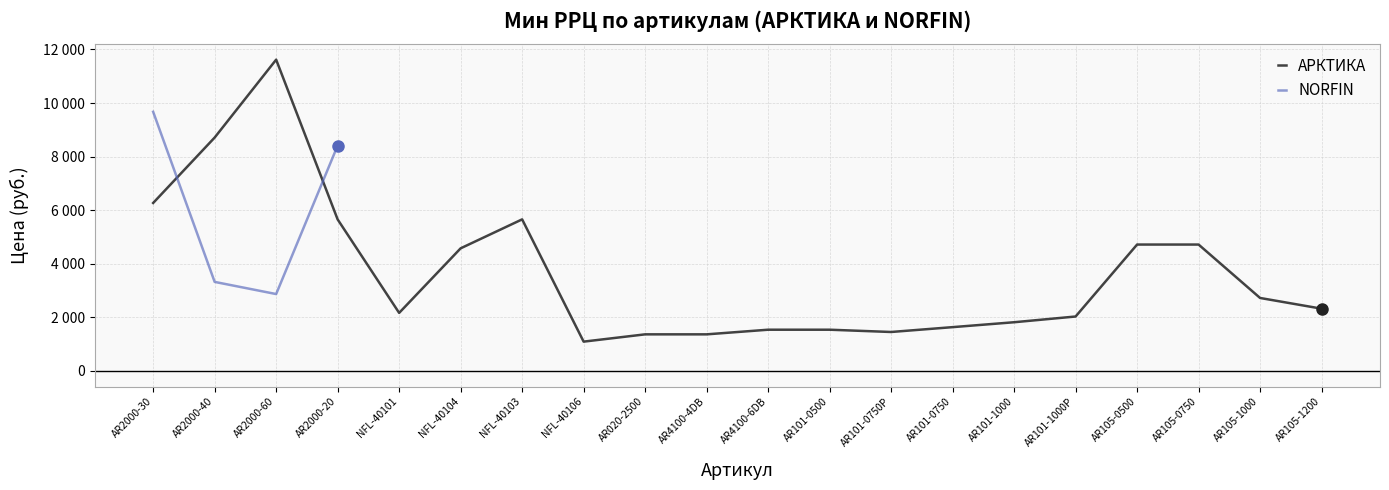

The value at NFL-40101 is 1324. True or false?

False